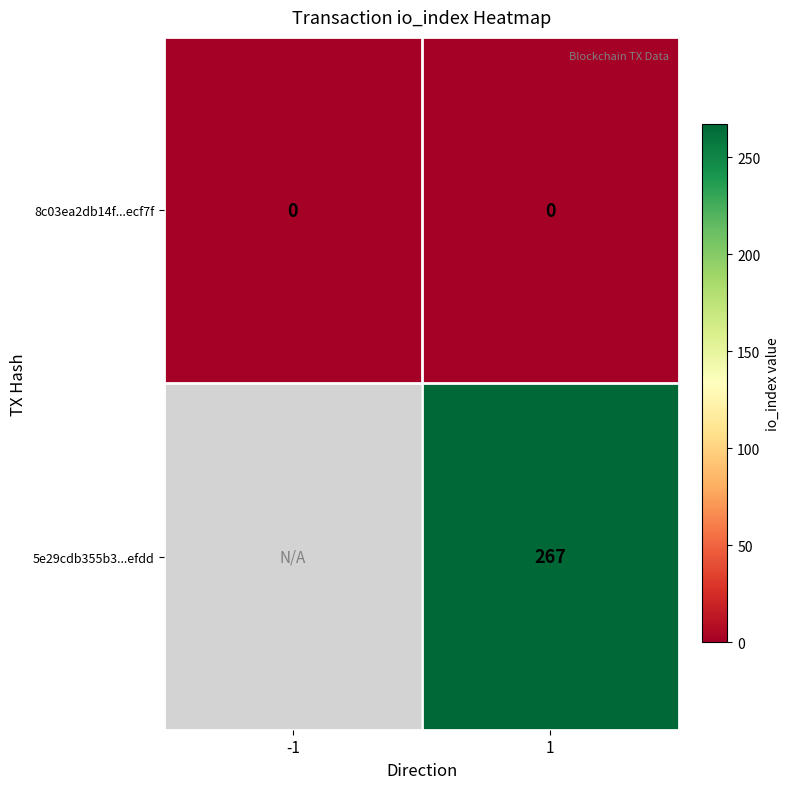

True or false: 8c03ea2db14f...ecf7f has a value of 0 at -1.

True